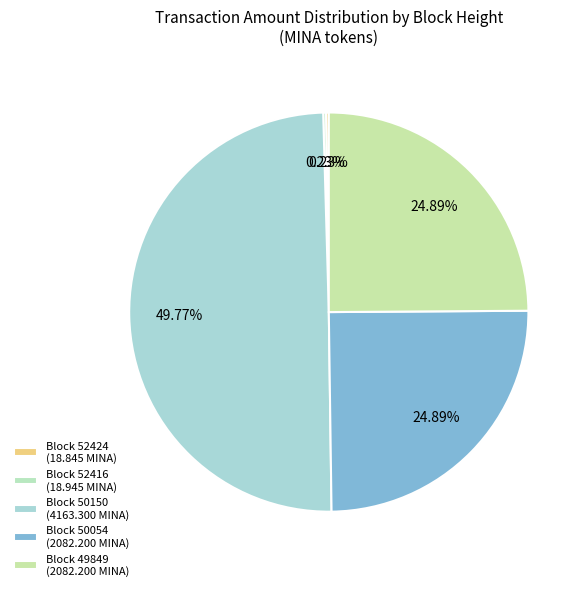

Count the number of slices in the pie.

5